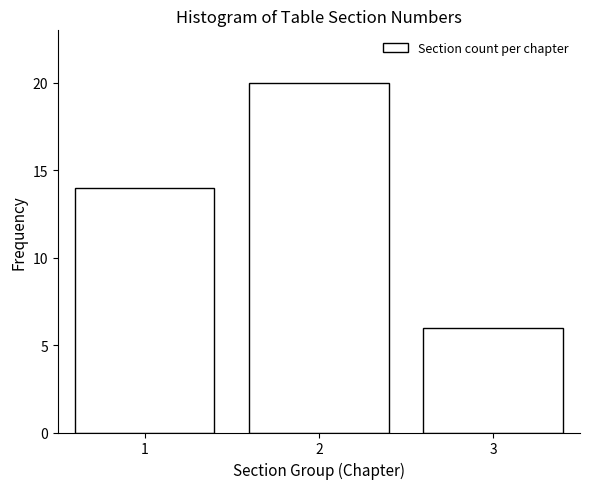

Over which range of the x-axis is the bar tallest?

1.5 to 2.5